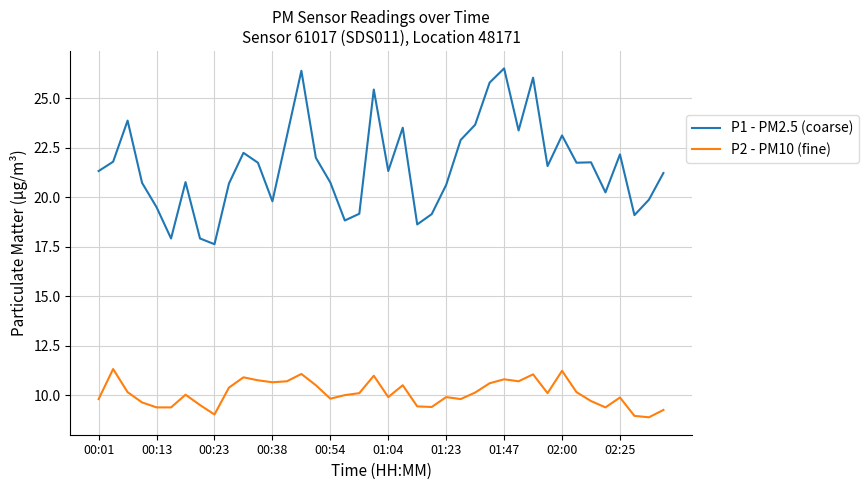

What is the sum of all P2 - PM10 (fine) values?

403.8